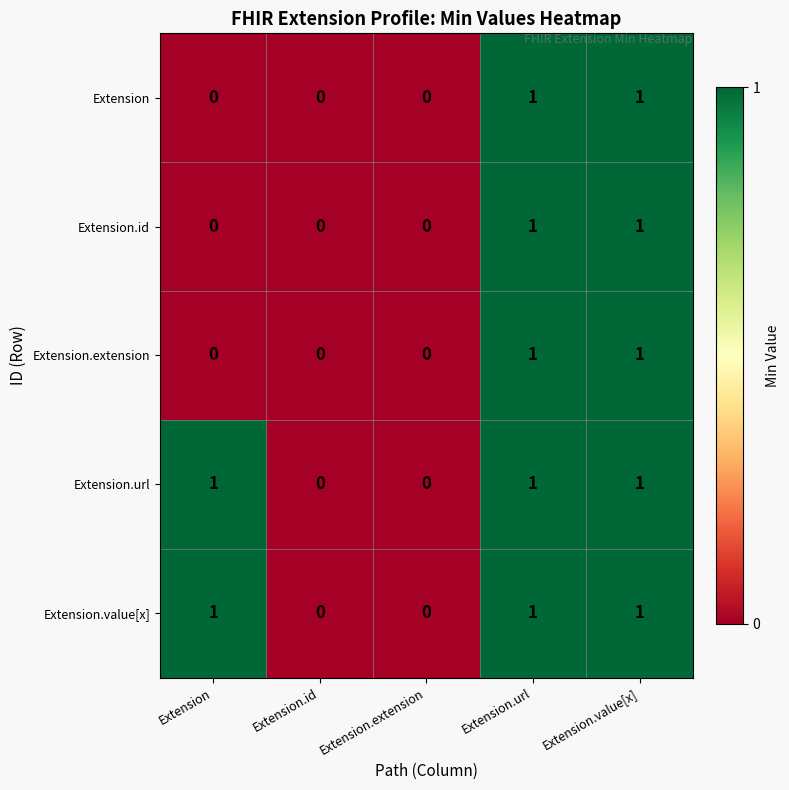

What is the total value across all series at Extension.url?

5